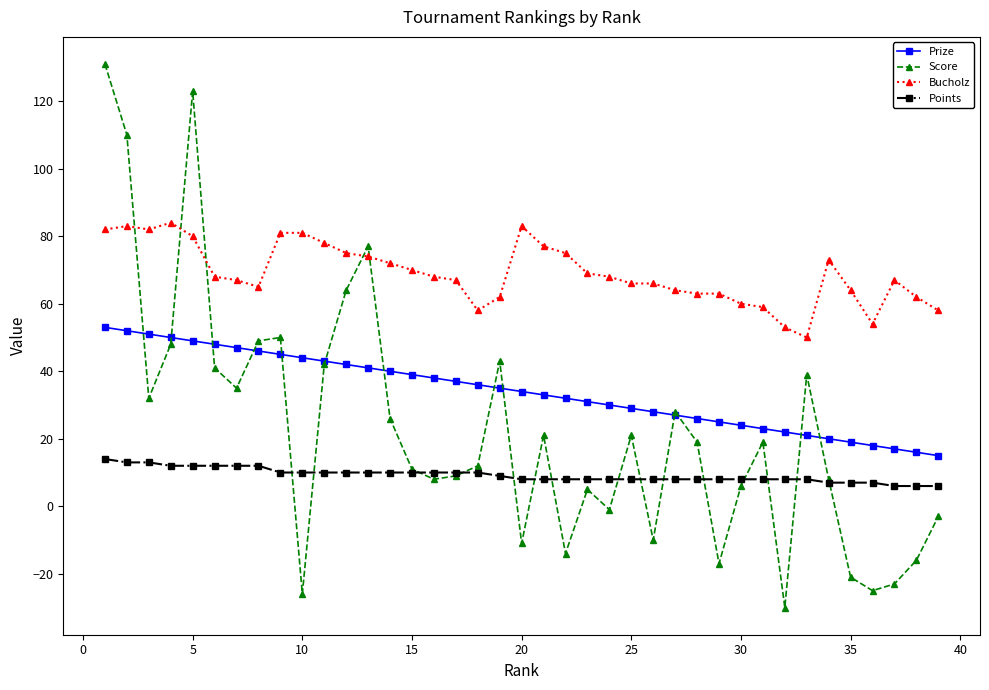

Which series has the largest total across all categories?

Bucholz